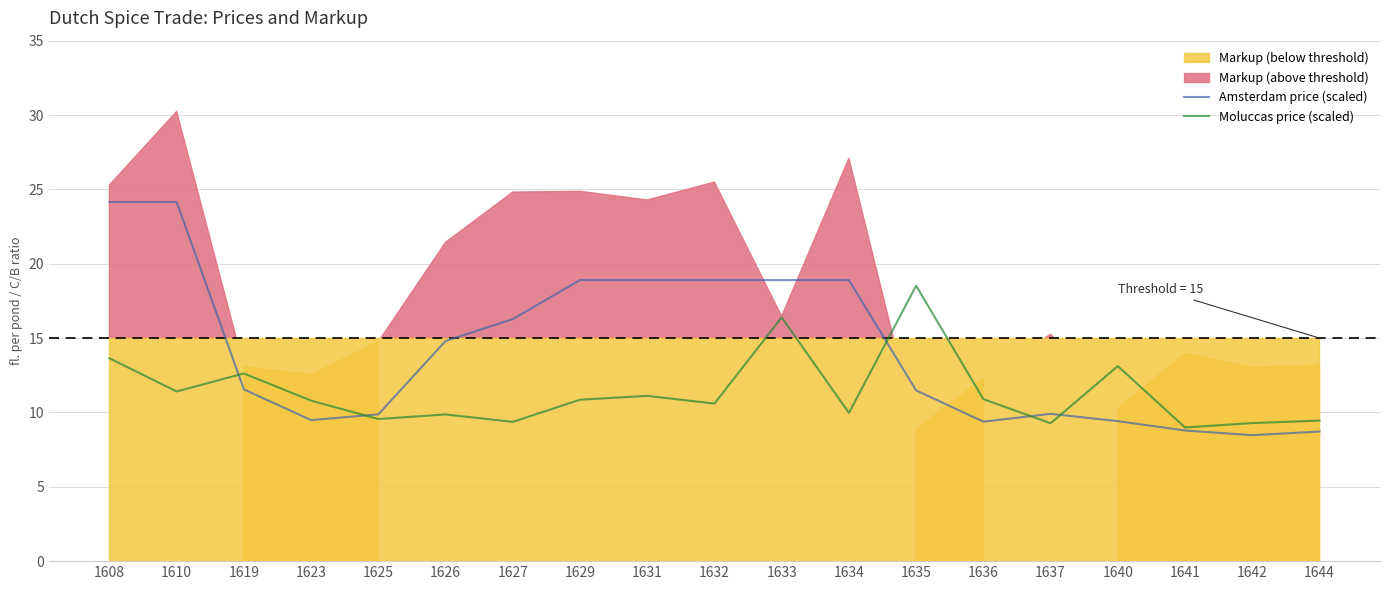

What value does the Amsterdam price (scaled) series have at 1636?

9.4